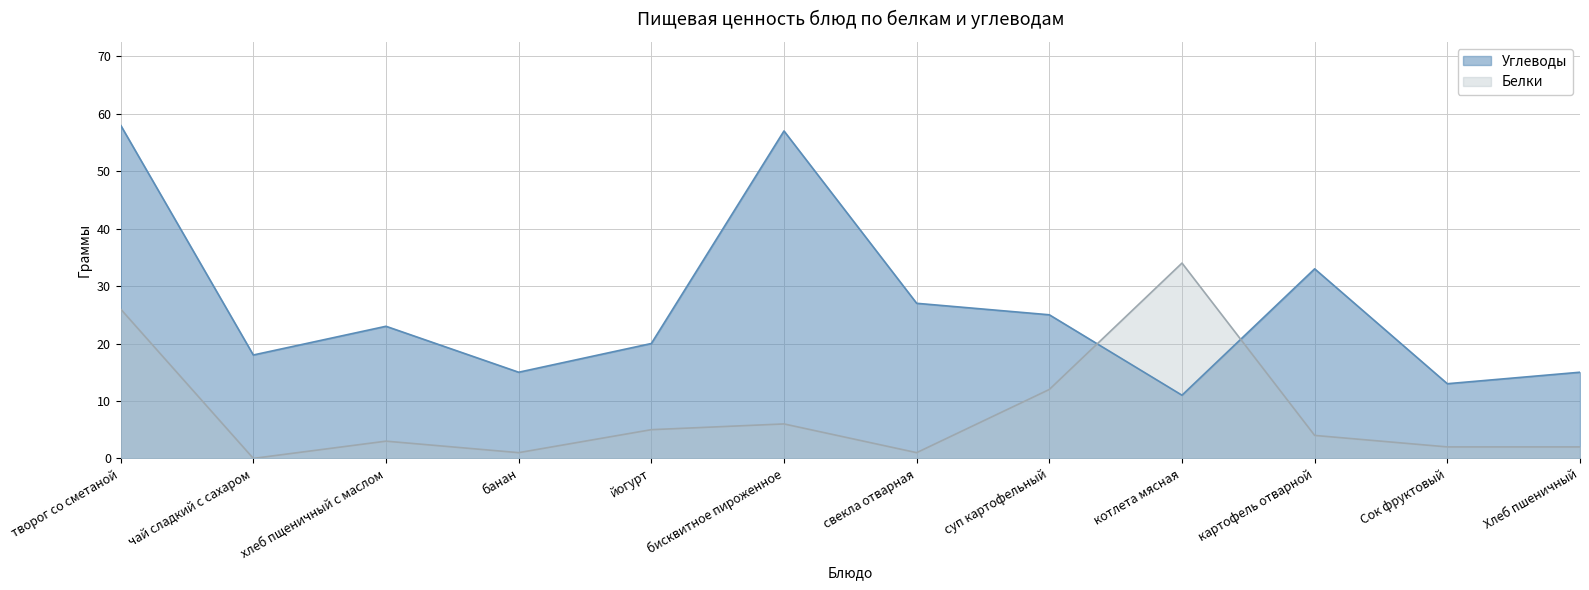

What are all the series names shown in the legend?

Углеводы, Белки